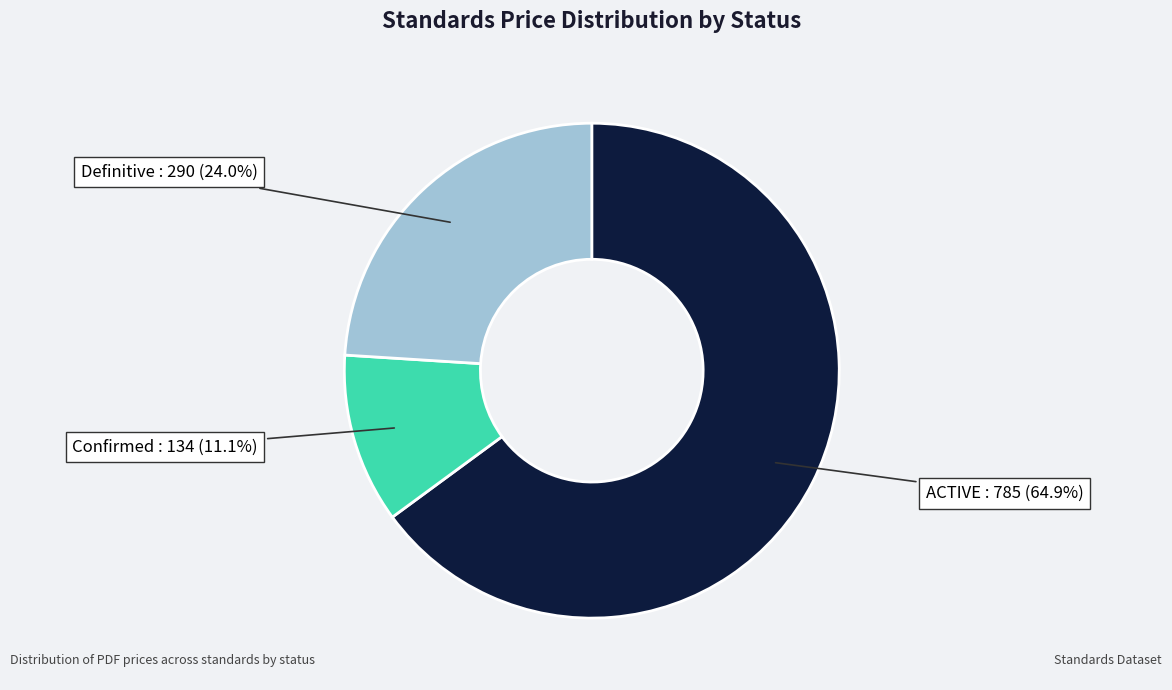

Is there any slice that represents more than half of the pie?

Yes